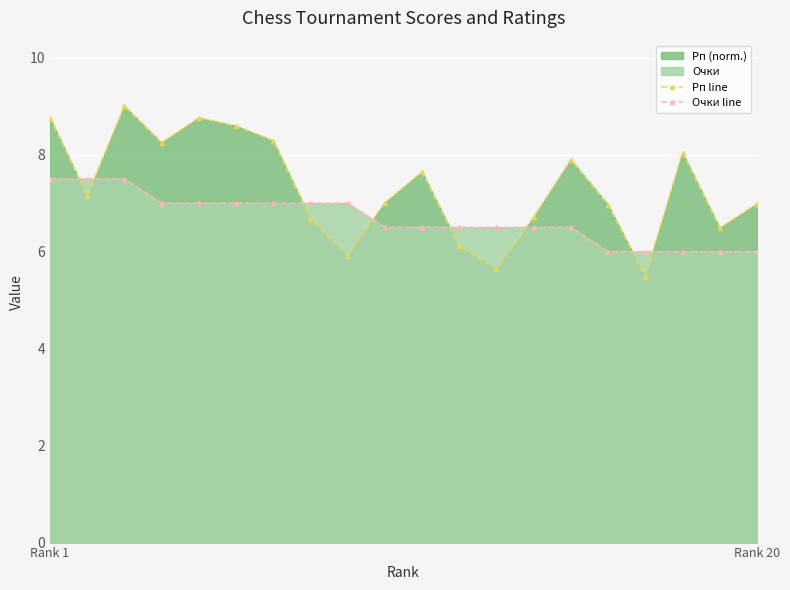

Reading left to right, extract all data points from this chart.

Рп line: 8.8	7.1	9.0	8.2	8.8	8.6	8.3	6.7	5.9	7.0	7.6	6.1	5.6	6.7	7.9	7.0	5.5	8.0	6.5	7.0
Очки line: 7.5	7.5	7.5	7.0	7.0	7.0	7.0	7.0	7.0	6.5	6.5	6.5	6.5	6.5	6.5	6.0	6.0	6.0	6.0	6.0